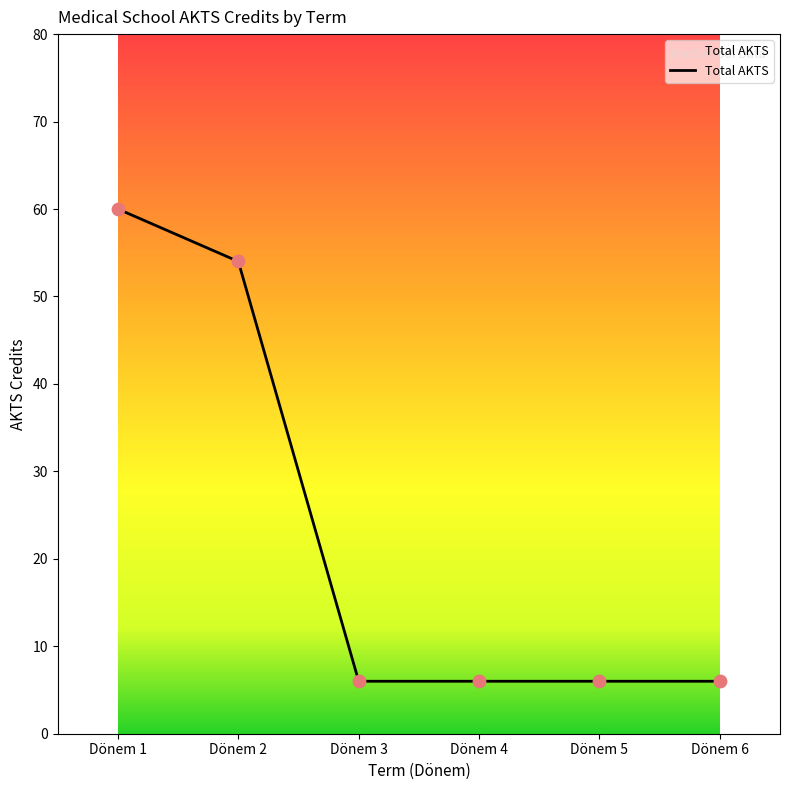

Which has a higher value, Dönem 2 or Dönem 5?

Dönem 2